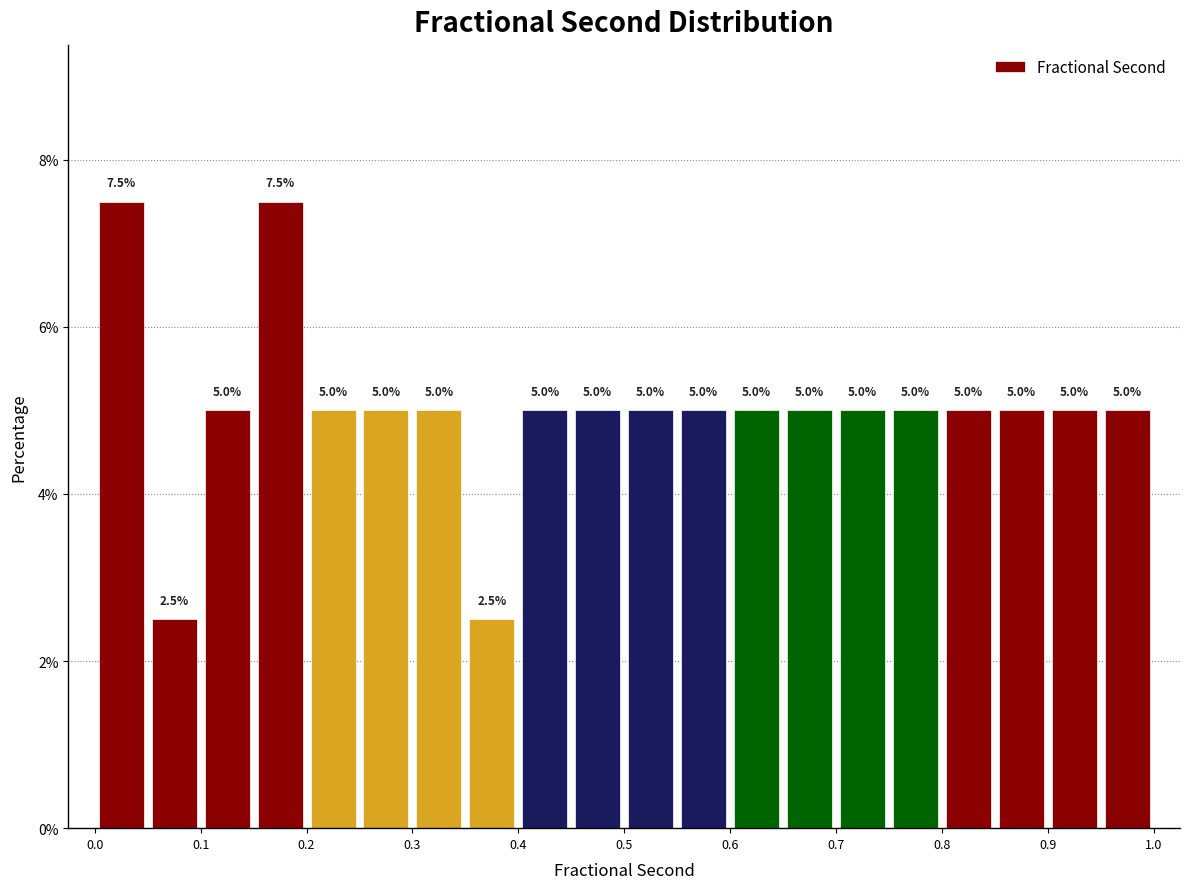

Reading left to right, list every bar in this chart as the range it spans on the x-axis followed by its height.

0.00 to 0.05: 7.5
0.05 to 0.10: 2.5
0.10 to 0.15: 5.0
0.15 to 0.20: 7.5
0.20 to 0.25: 5.0
0.25 to 0.30: 5.0
0.30 to 0.35: 5.0
0.35 to 0.40: 2.5
0.40 to 0.45: 5.0
0.45 to 0.50: 5.0
0.50 to 0.55: 5.0
0.55 to 0.60: 5.0
0.60 to 0.65: 5.0
0.65 to 0.70: 5.0
0.70 to 0.75: 5.0
0.75 to 0.80: 5.0
0.80 to 0.85: 5.0
0.85 to 0.90: 5.0
0.90 to 0.95: 5.0
0.95 to 1.00: 5.0